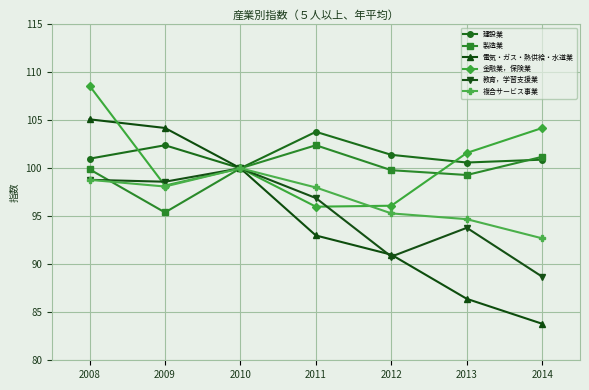

At which category does 建設業 reach its first local valley?

2010